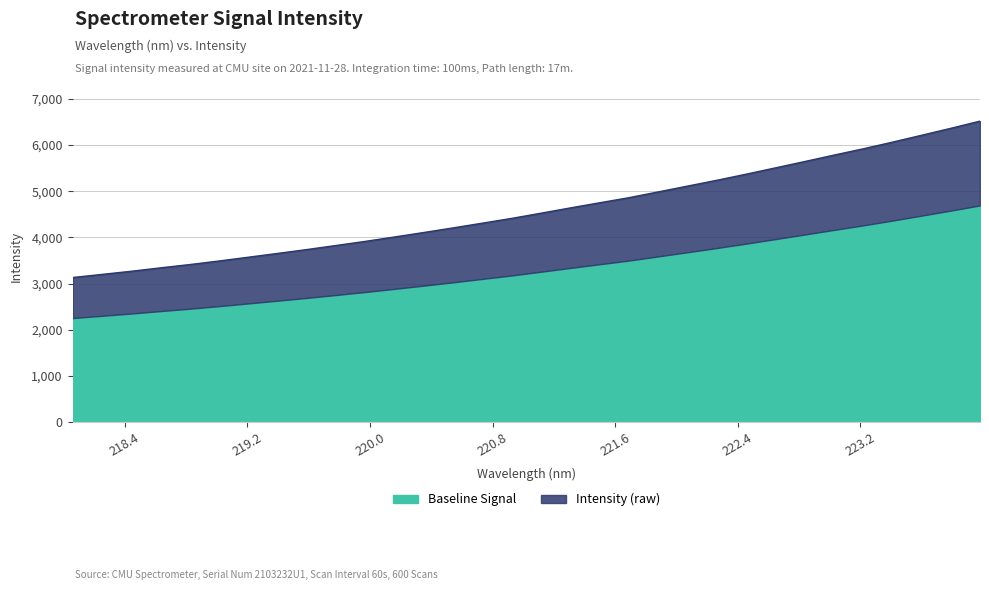

What is the maximum value shown in the chart?

6517.1